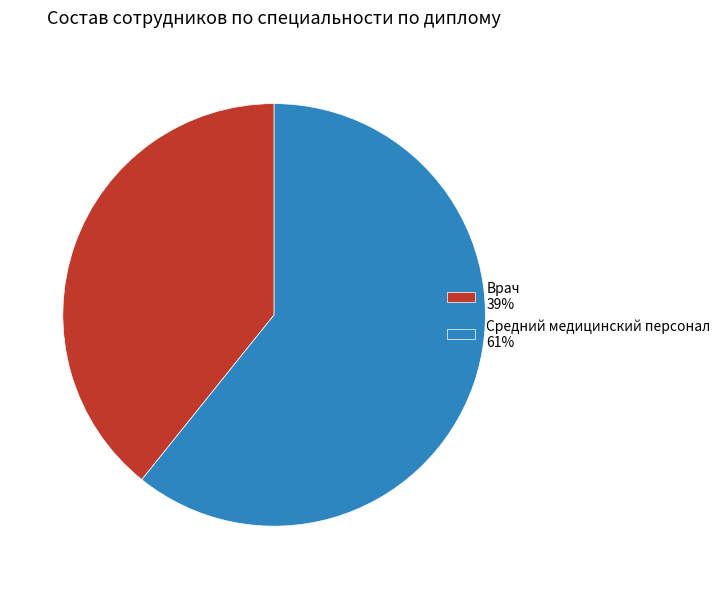

Between Врач and Средний медицинский персонал, which is larger?

Средний медицинский персонал